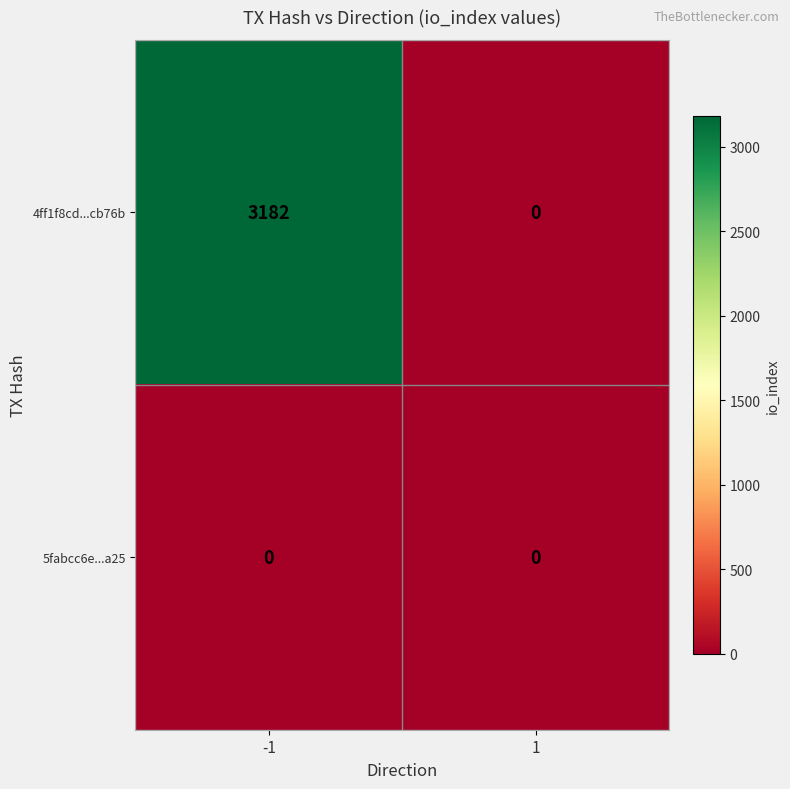

Rank the series by their maximum value, from highest to lowest.

4ff1f8cd...cb76b, 5fabcc6e...a25